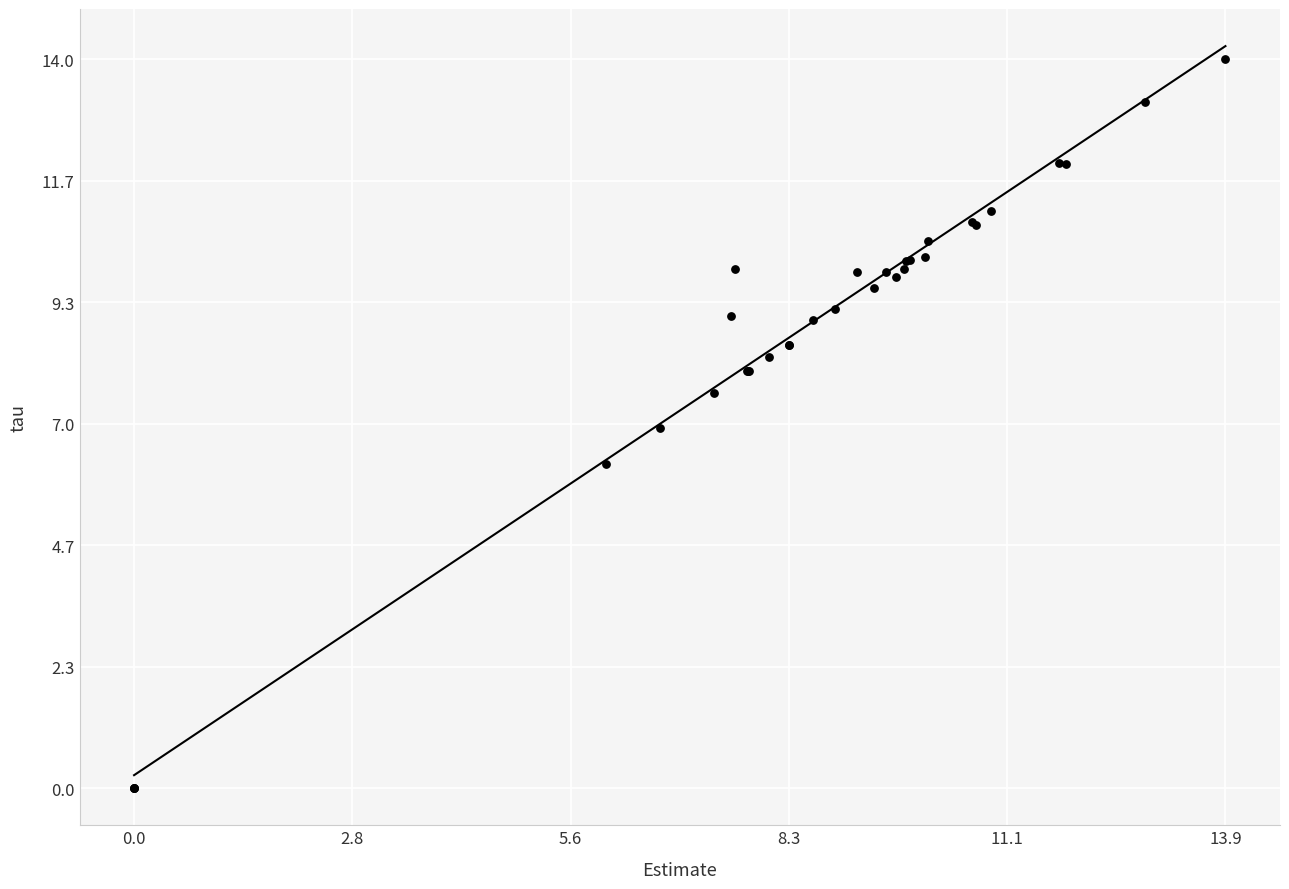

What Y value in the scatter plot is closest to 6?

6.2